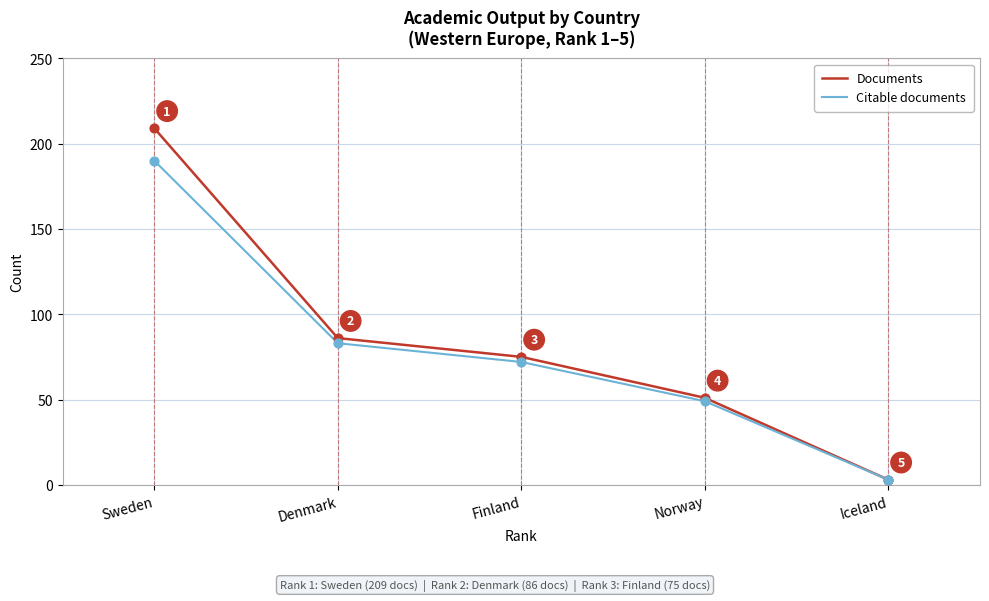

What is the total value across all series at Sweden?

399